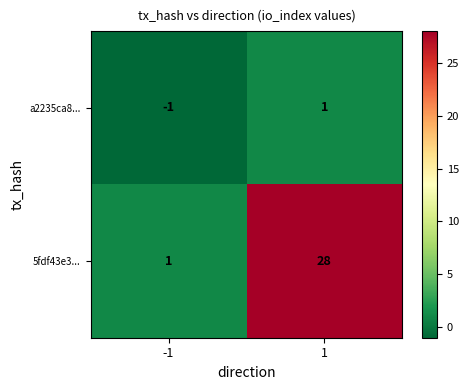

The 5fdf43e3... series shows 1 at -1. True or false?

True